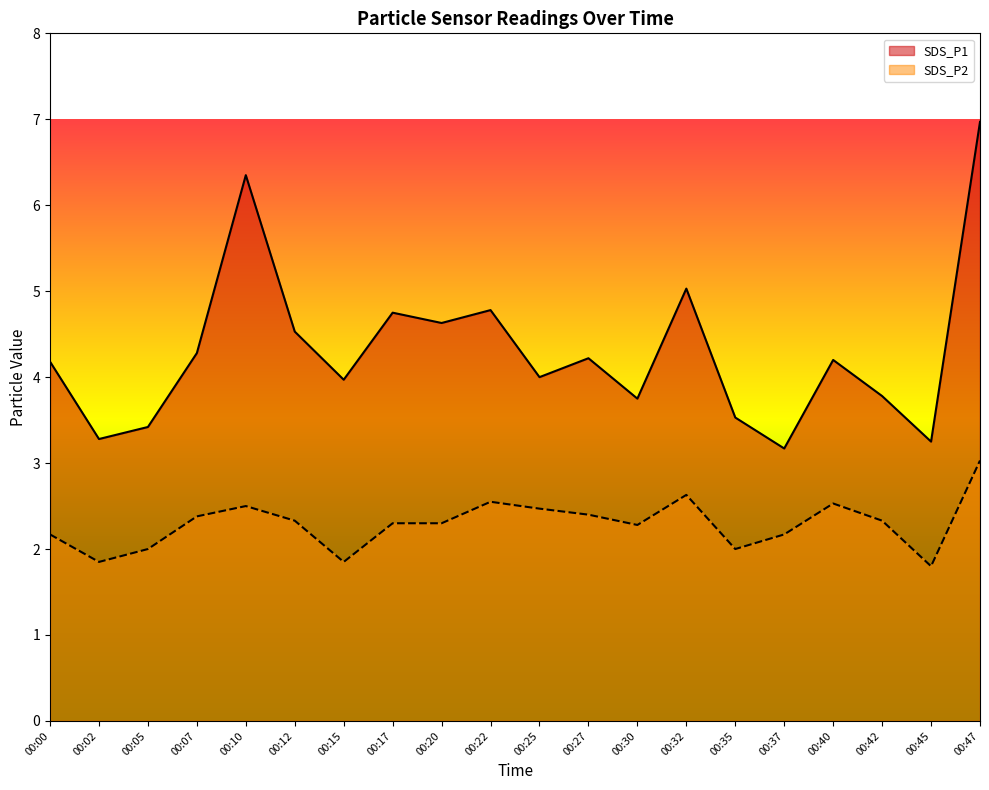

Which has a higher value, 00:10 or 00:00?

00:10